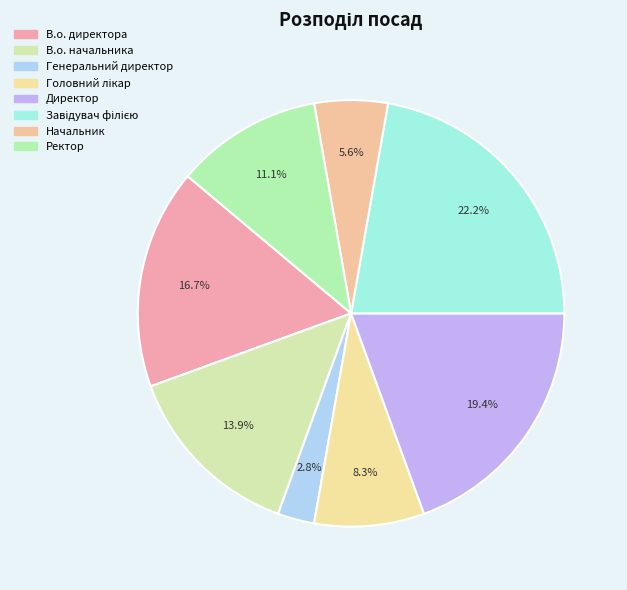

Rank the categories by value from lowest to highest.

Генеральний директор, Начальник, Головний лікар, Ректор, В.о. начальника, В.о. директора, Директор, Завідувач філією